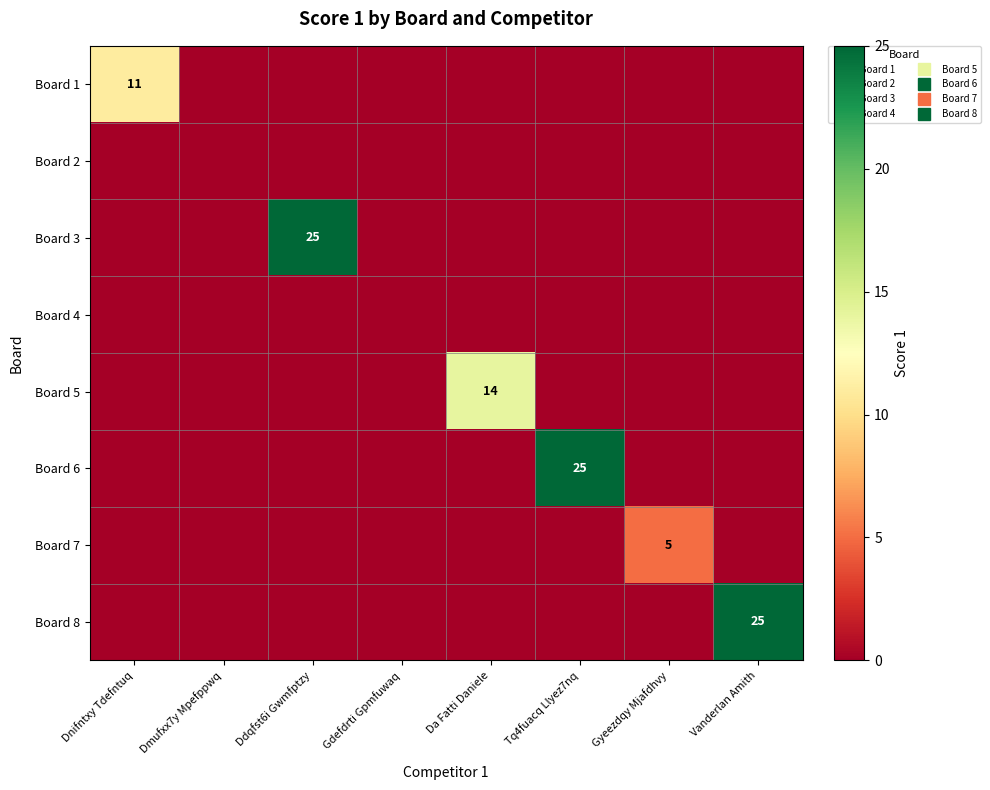

What is the sum of all Board 6 values?

25